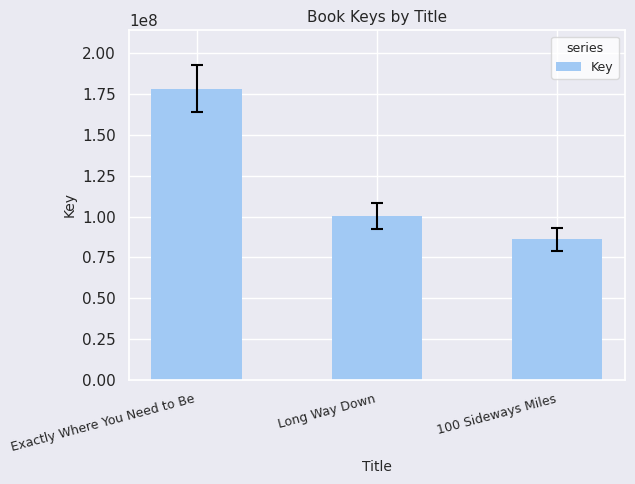

Is it true that the value at Exactly Where You Need to Be is 117681886?

False